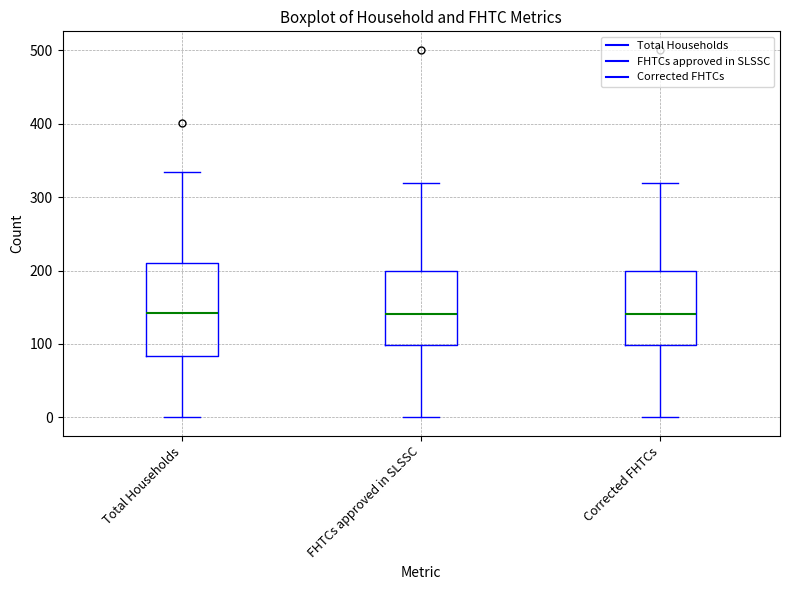

Comparing the boxes themselves (not the whiskers), which one is the tallest?

Total Households